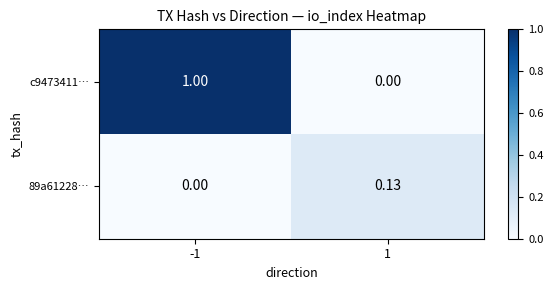

Which series has the largest total across all categories?

c9473411…